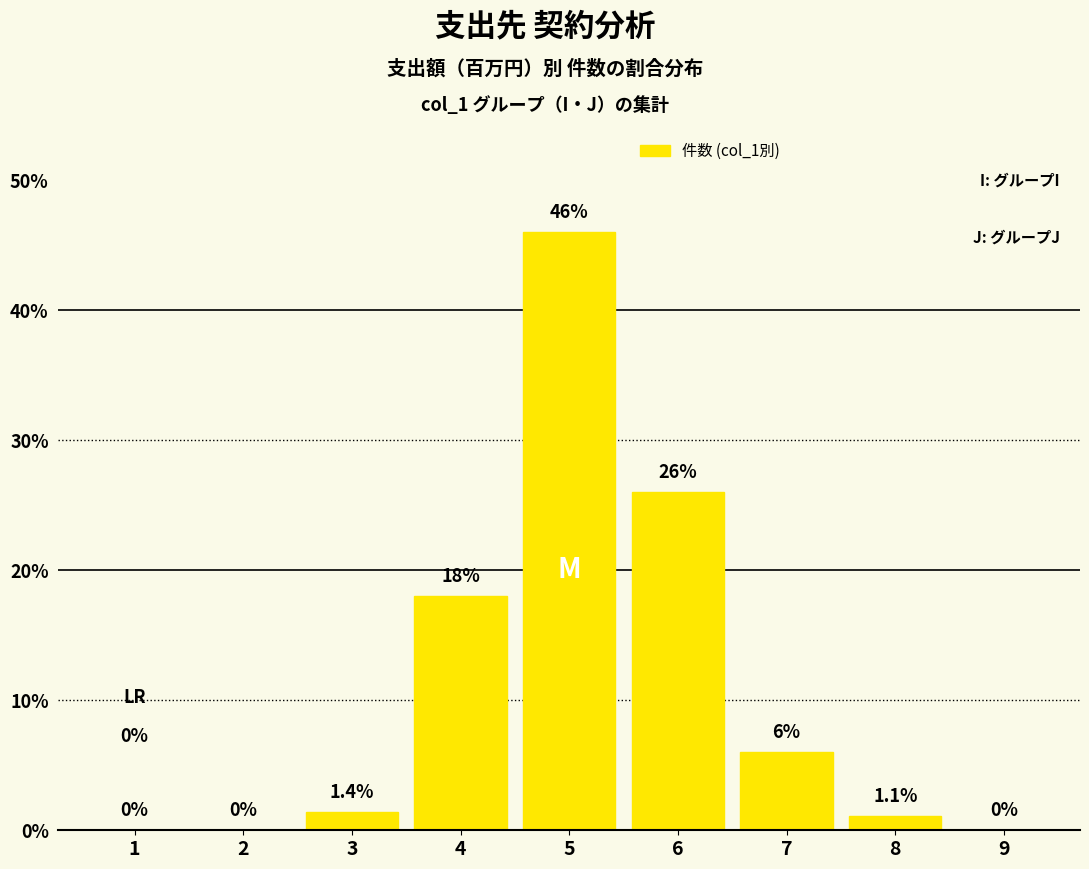

What is the sum of all values?

98.5